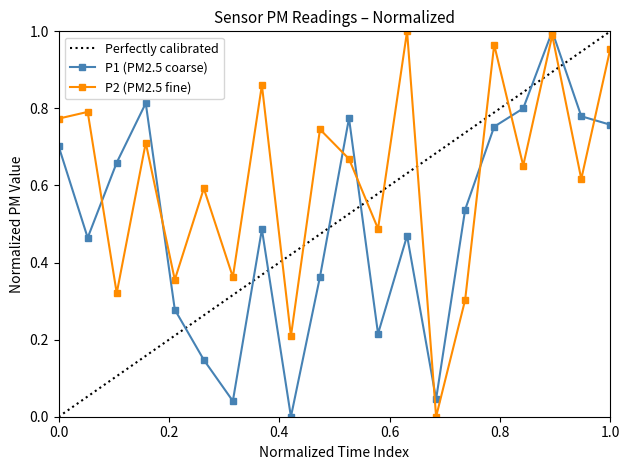

What is the average value of the P1 series?

0.5